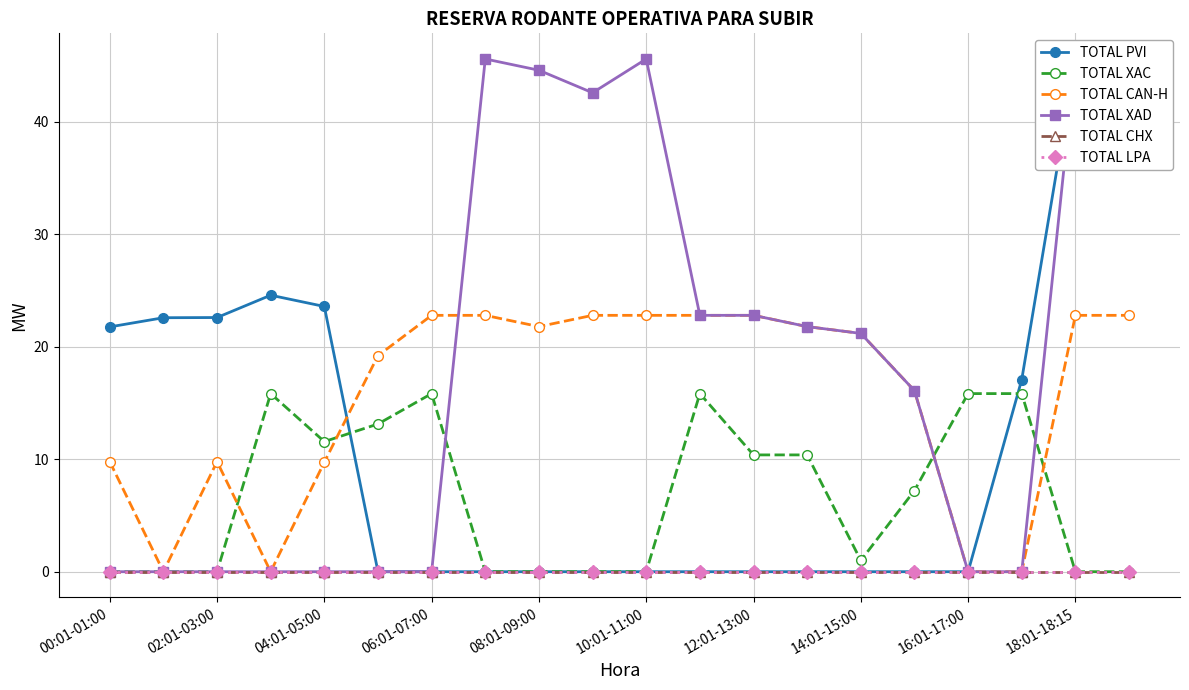

The value of TOTAL LPA at 15 is 0.0. True or false?

True